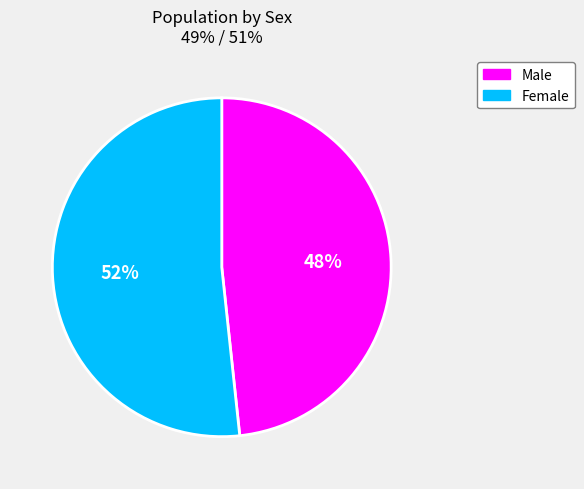

To the nearest percent, what is the average slice percentage?

50%